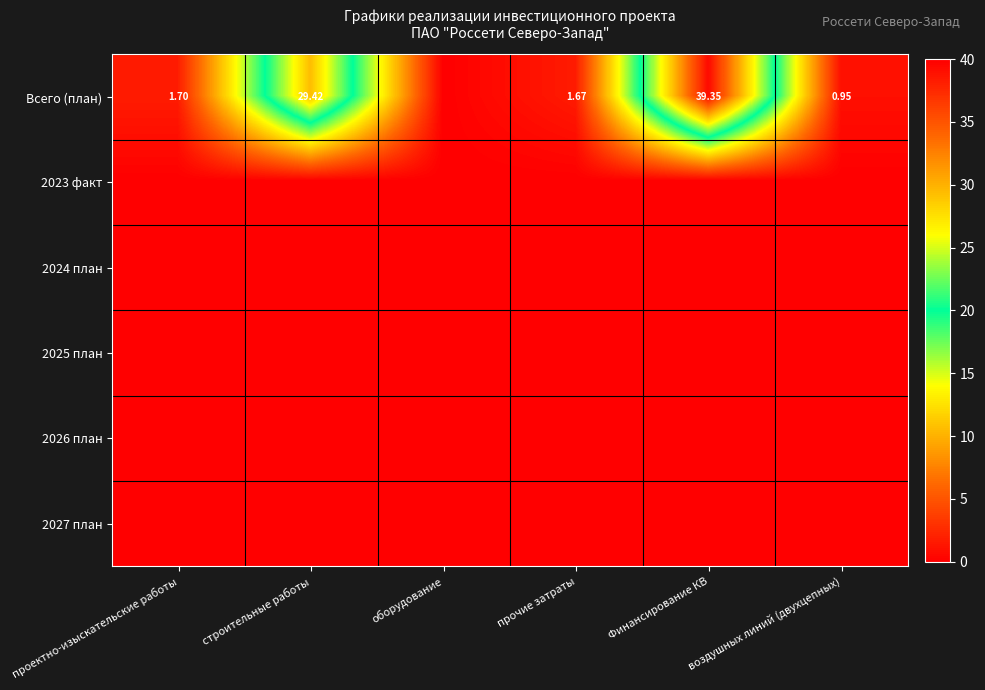

How many categories are shown in the chart?

6